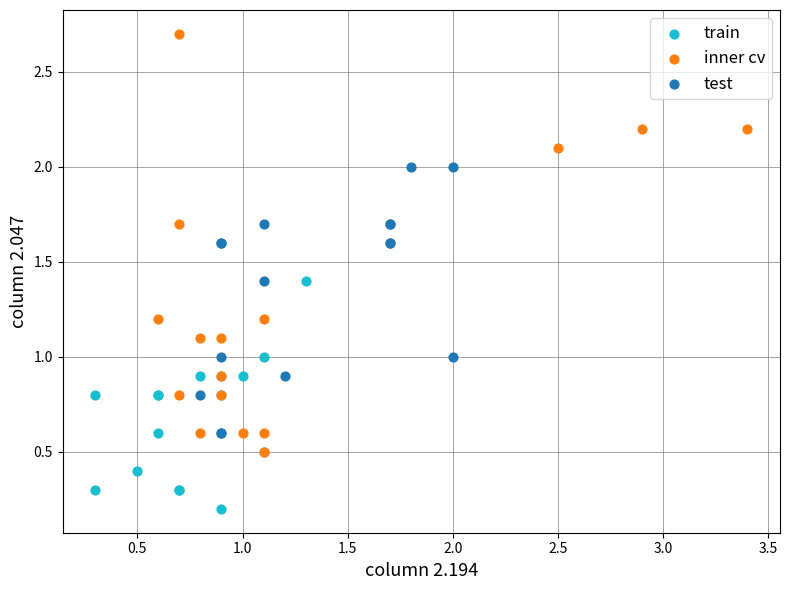

Which series reaches the maximum Y coordinate?

inner cv